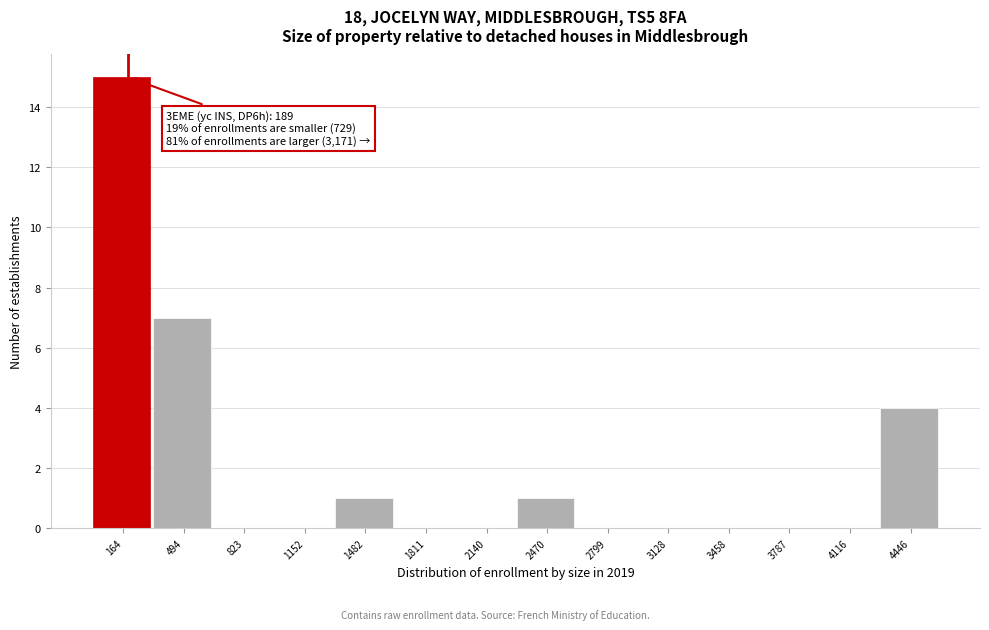

Over which range of the x-axis is the bar tallest?

0 to 350